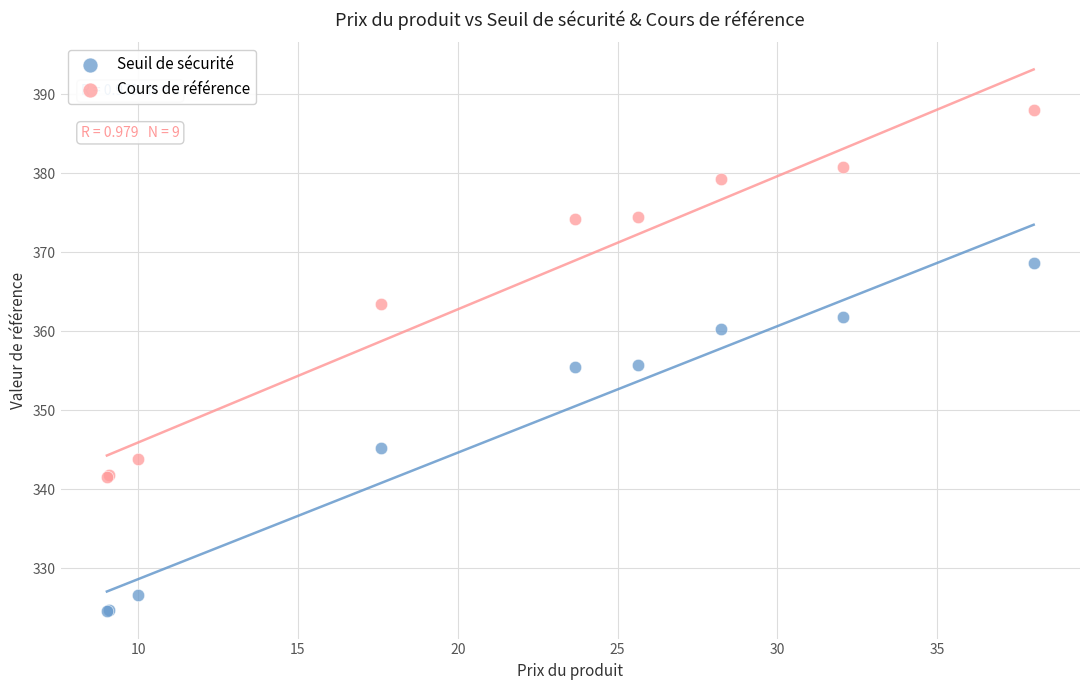

Which series reaches the minimum Y coordinate?

Seuil de sécurité